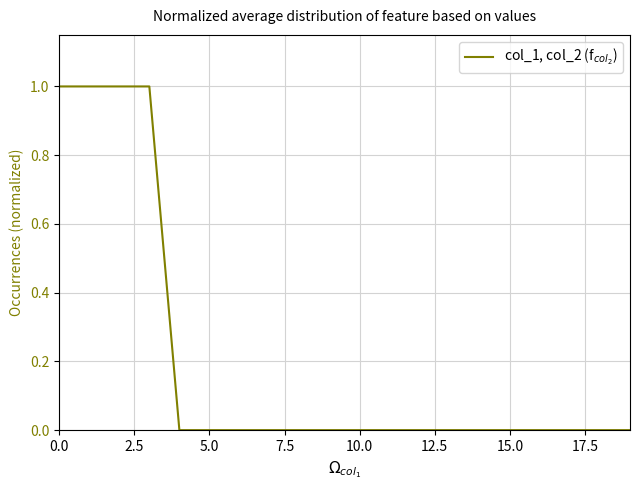

How many distinct data groups are displayed?

1